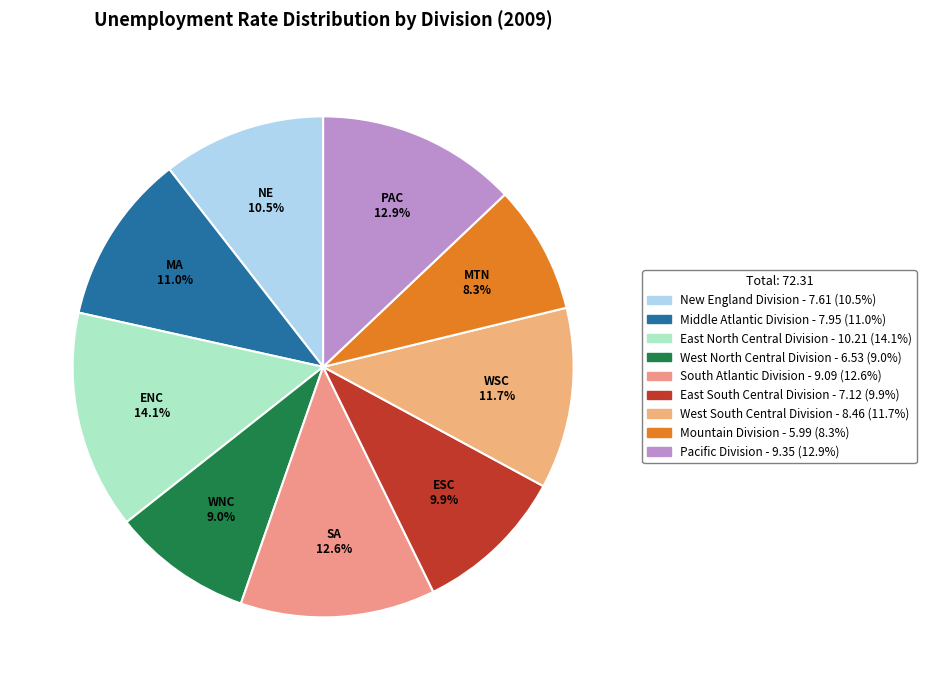

How many slices are in this pie chart?

9